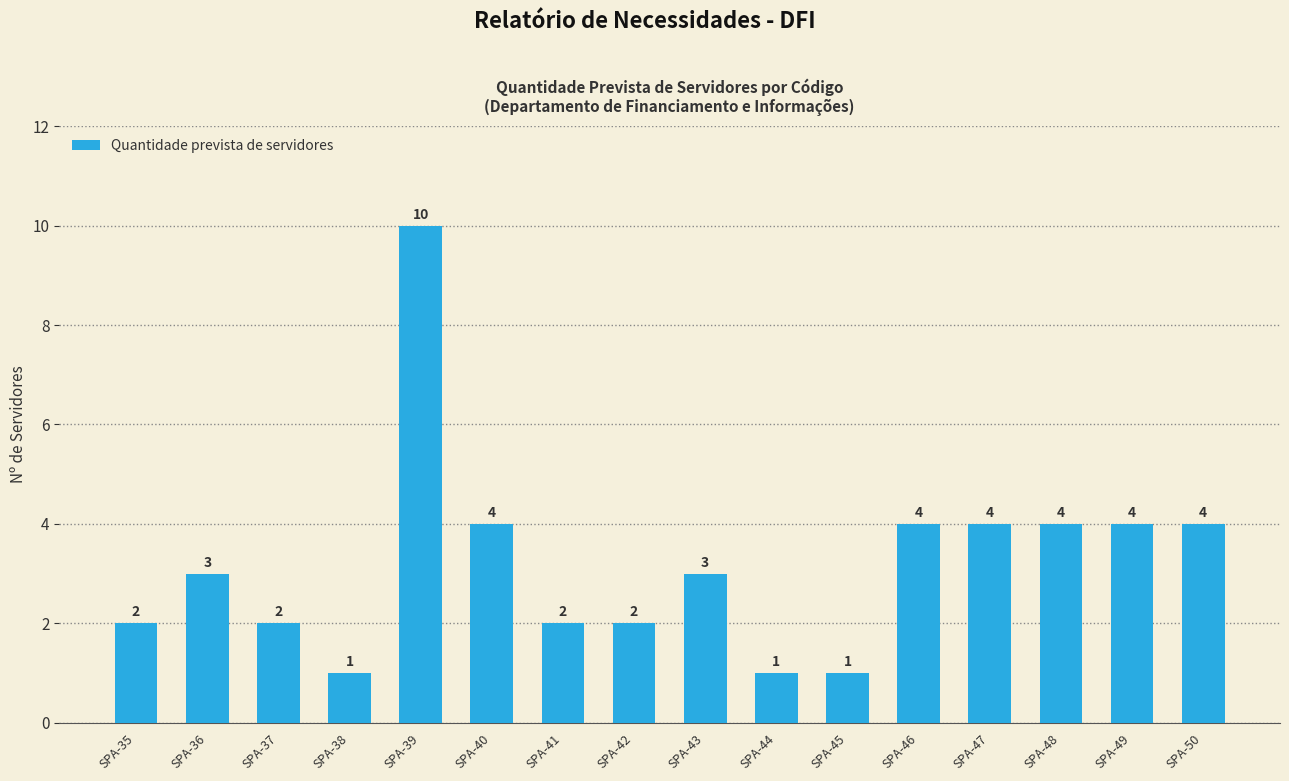

What is the sum of the values at SPA-40 and SPA-43?

7